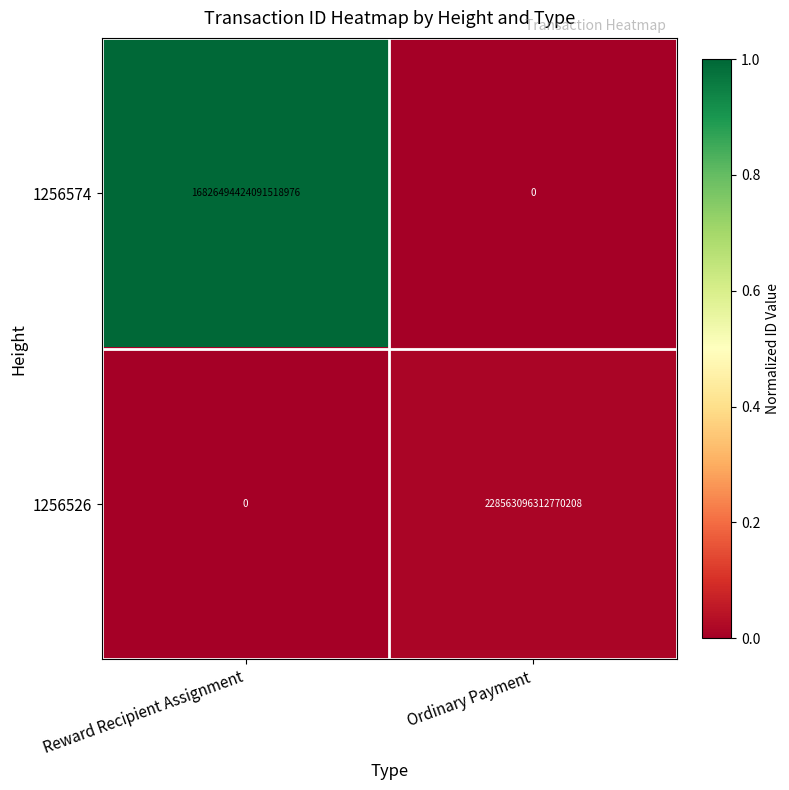

Between Reward Recipient Assignment and Ordinary Payment, which series saw the biggest shift?

1256574